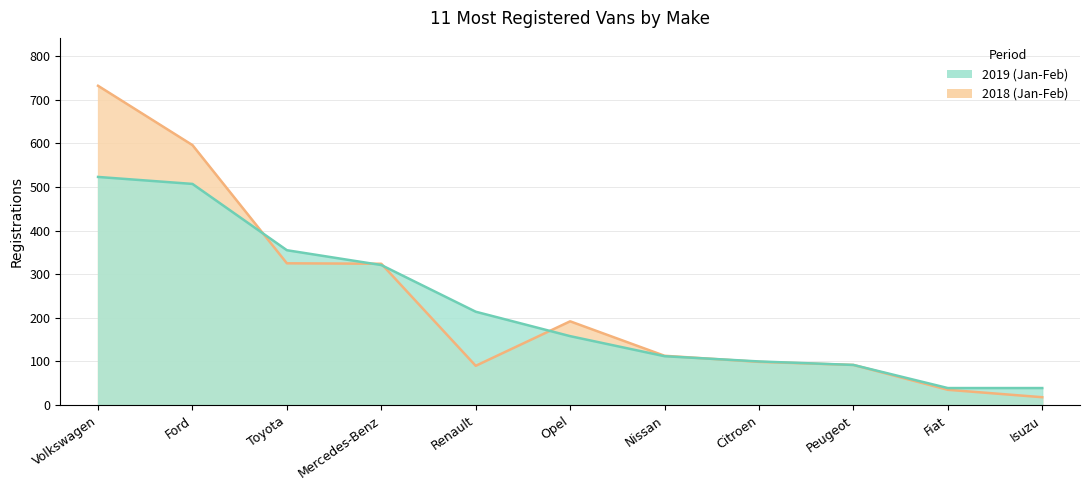

What is the label of the 3rd point from the left?

Toyota